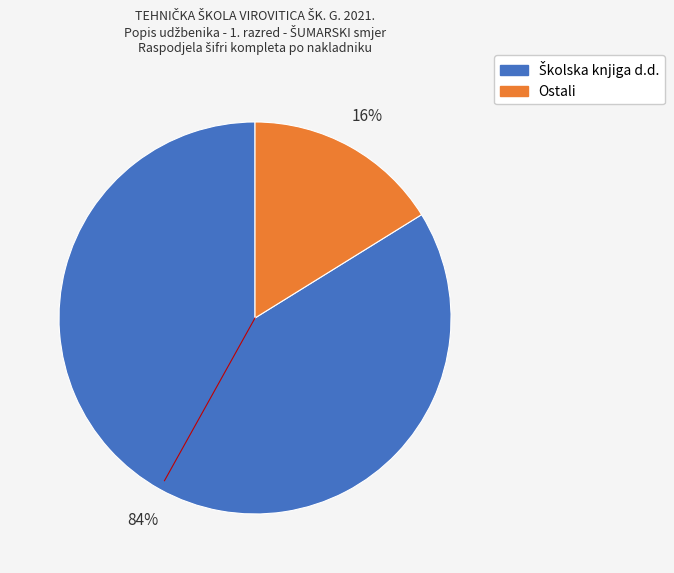

Is there any slice that represents more than half of the pie?

Yes